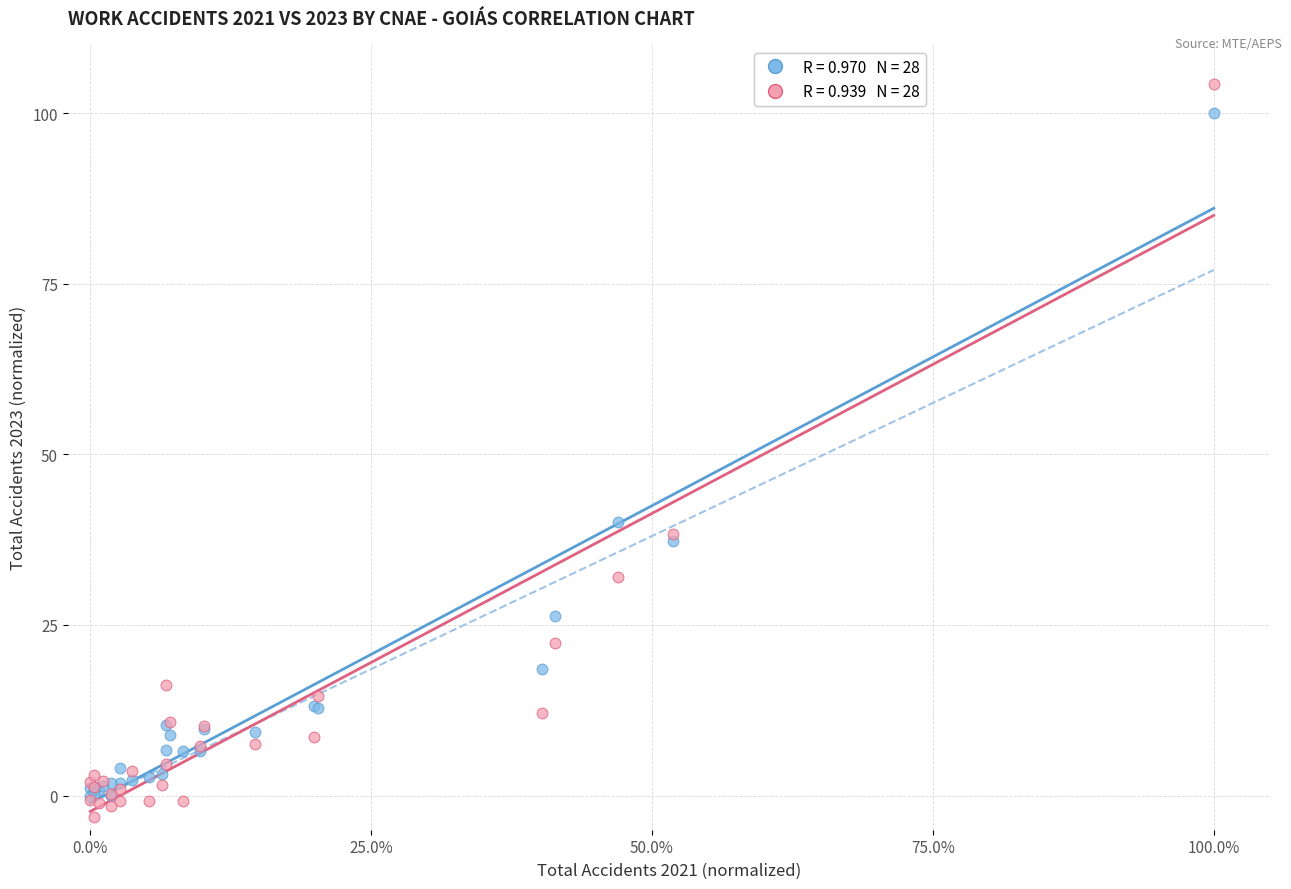

Across all series, what Y value is closest to 50?

40.1